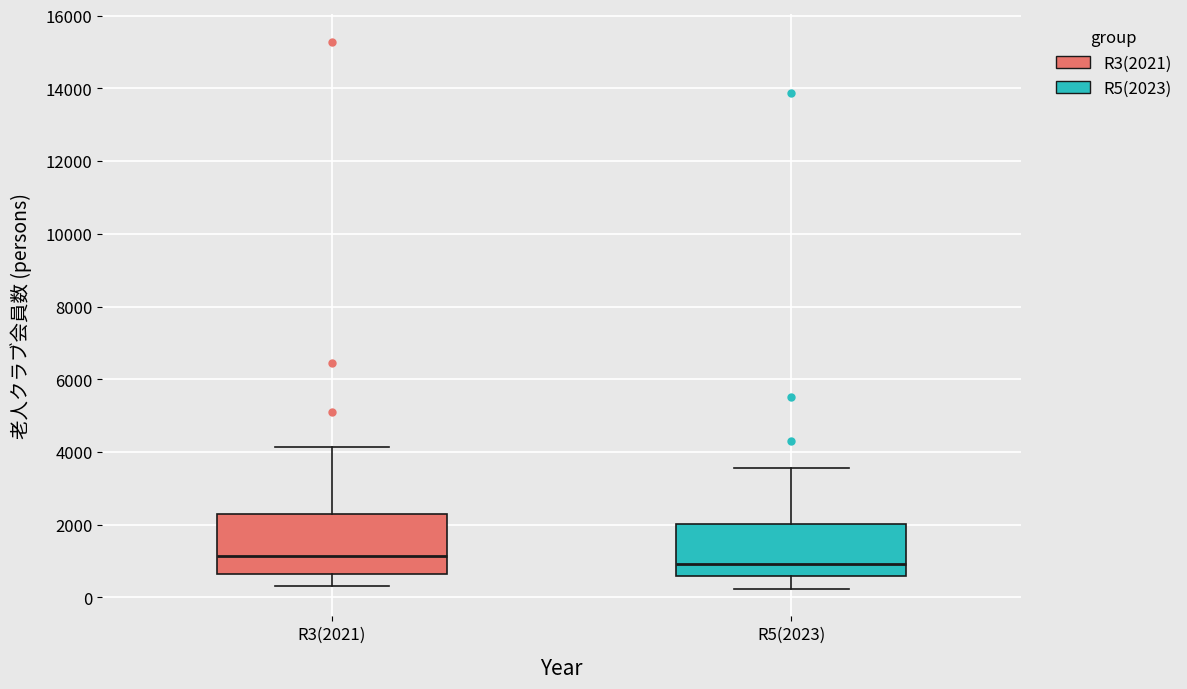

Which box's median line is the highest?

R3(2021)